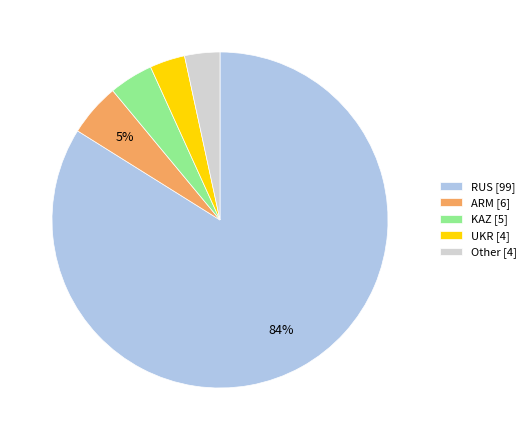

Do KAZ [5] and Other [4] together represent more than half of the pie?

No